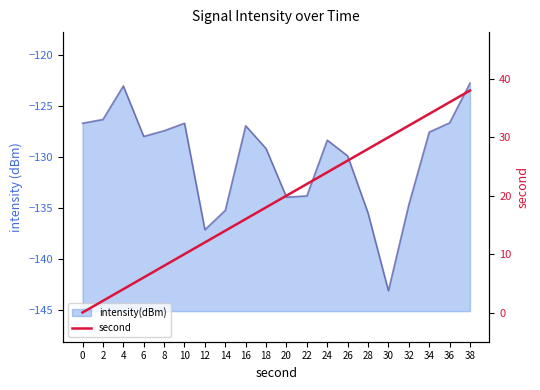

True or false: the data shows 52 at 30.

False